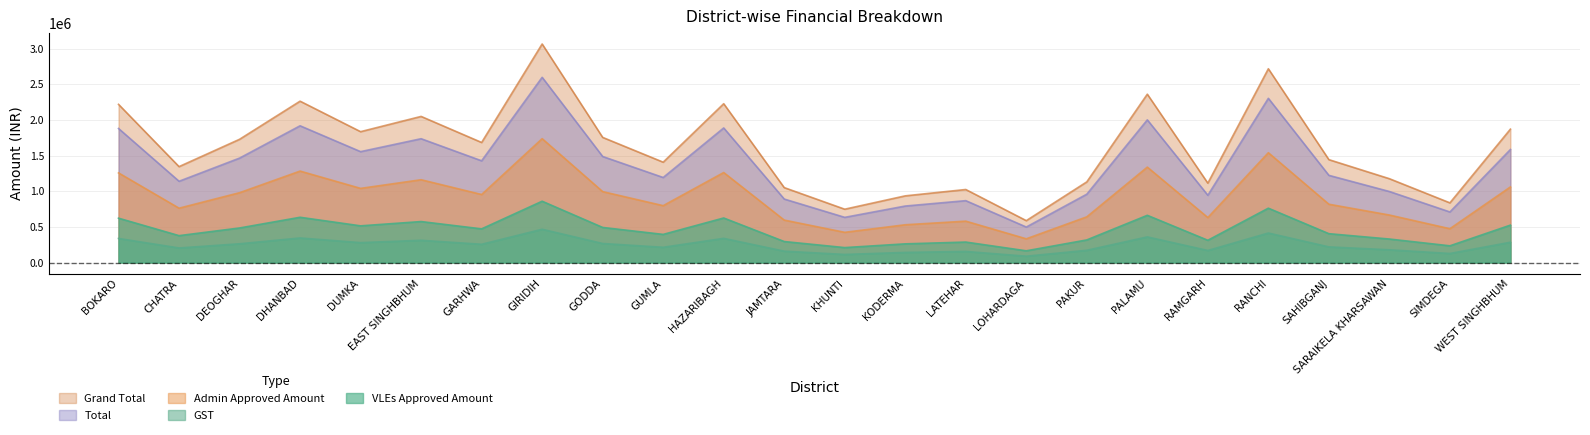

Which series has the widest spread of values?

Grand Total